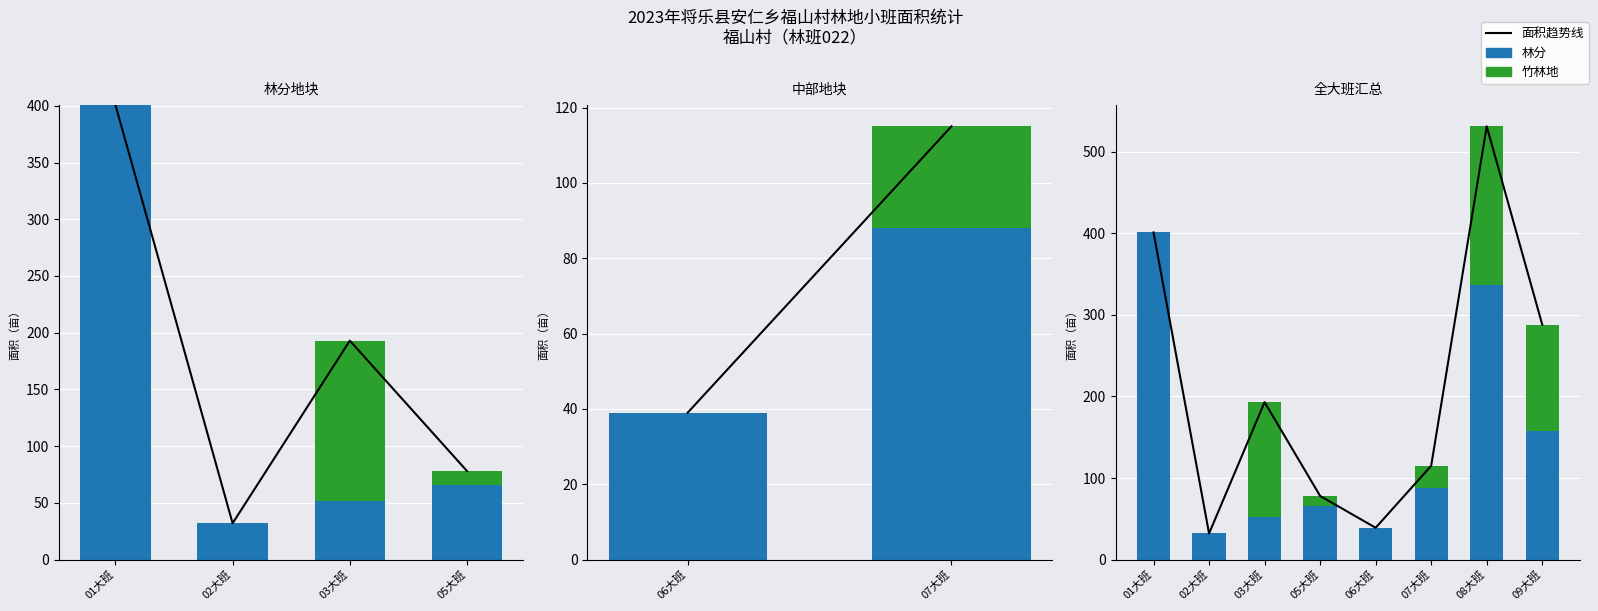

What is the total value across all series at 02大班?

64